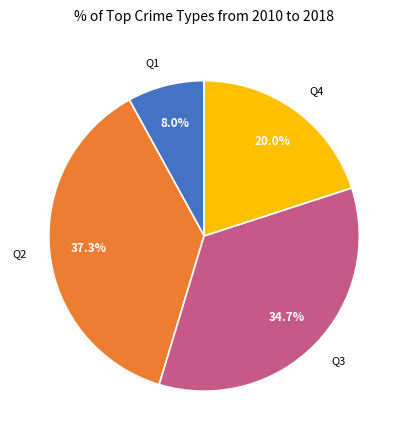

To the nearest percent, what is the average slice percentage?

25%